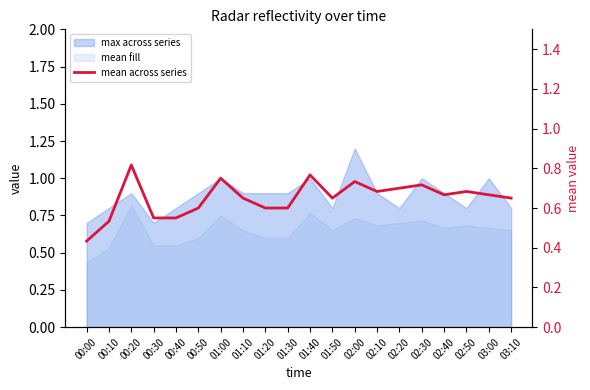

What is the smallest value displayed?

0.4